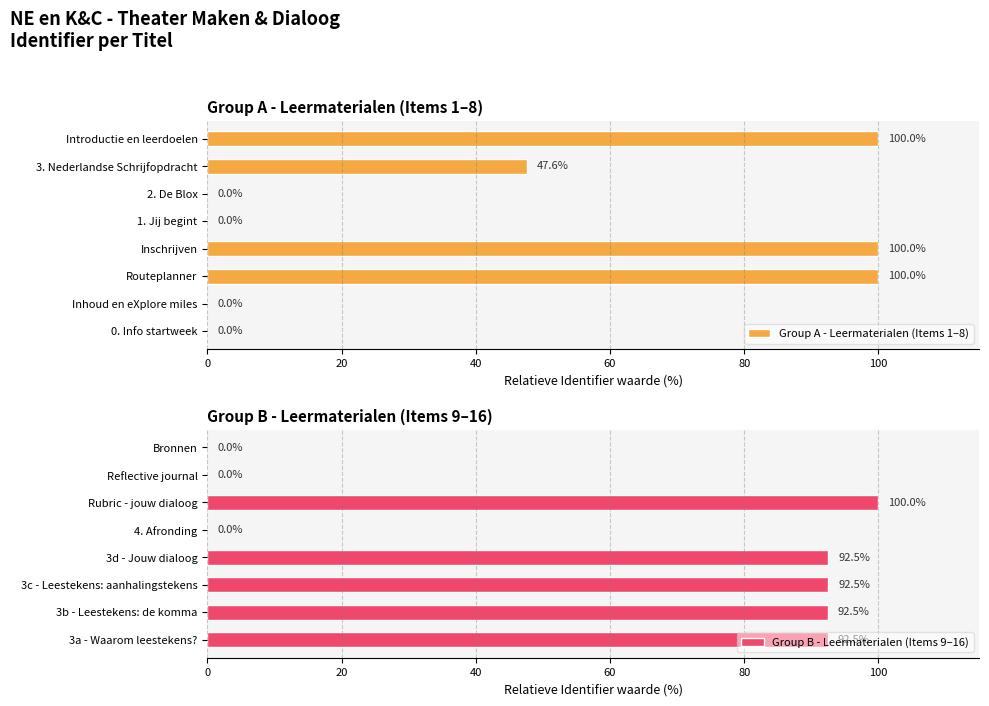

Which series has the largest total across all categories?

Group B - Leermaterialen (Items 9–16)